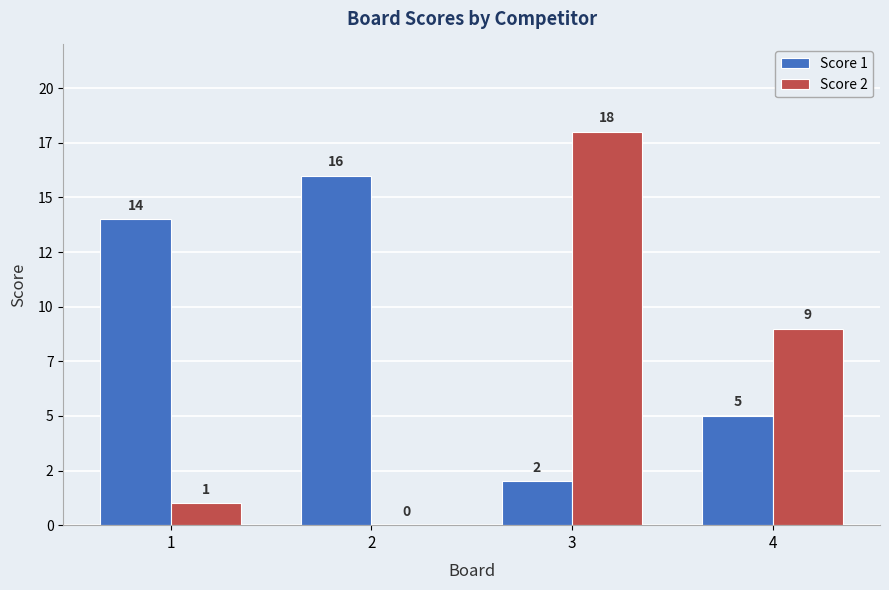

Does the chart contain stacked bars?

No